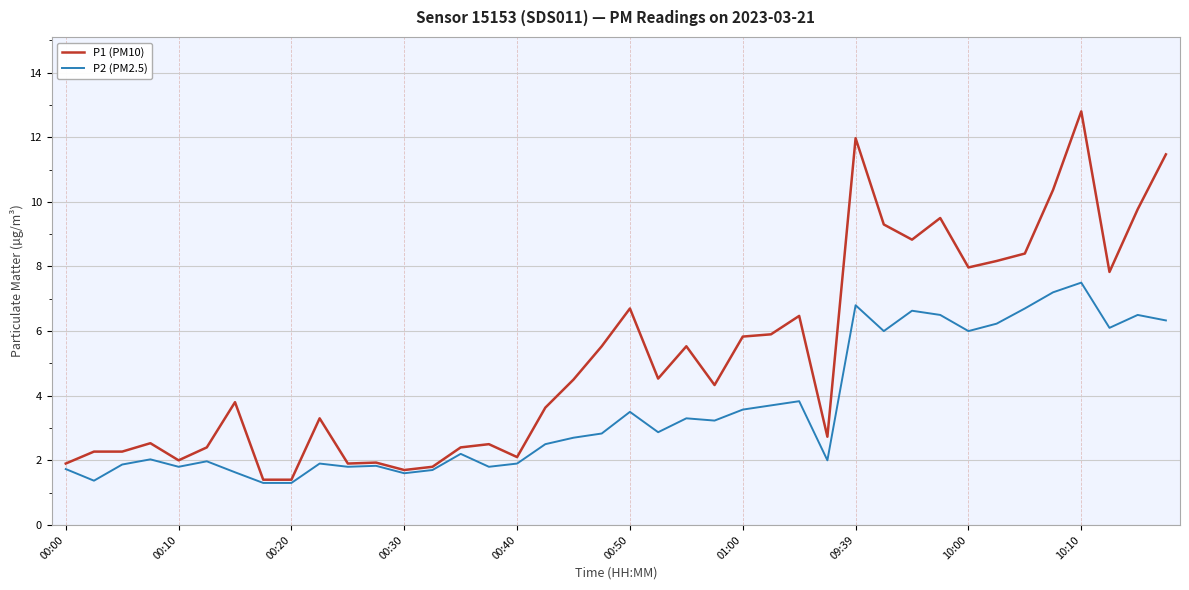

Rank the series by their average value, from lowest to highest.

P2 (PM2.5), P1 (PM10)